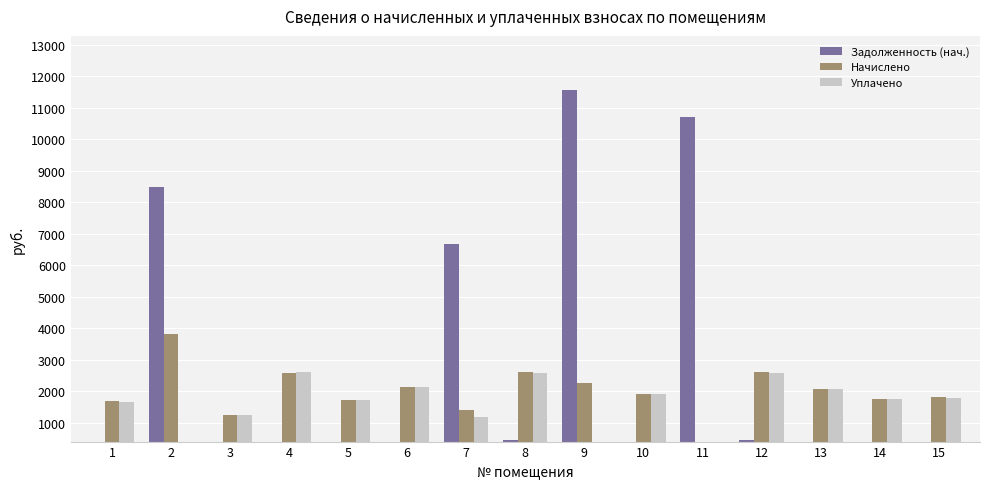

How many bars are there in total?

45